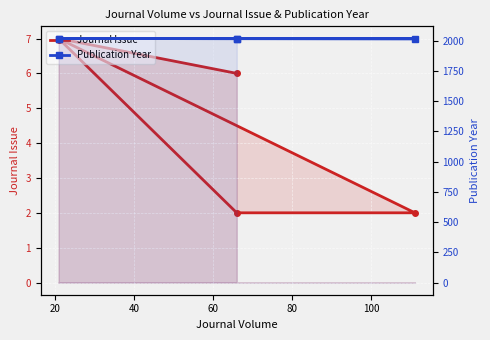

What is the average value of the Publication Year series?

2017